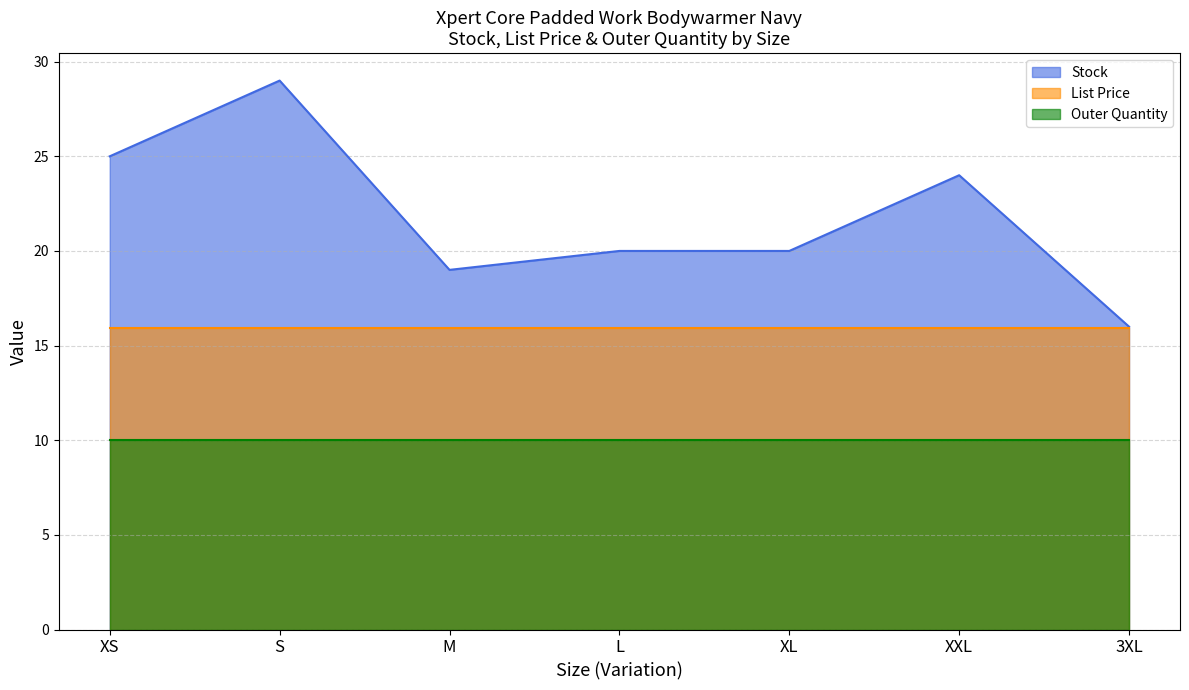

What position from the left is S?

2